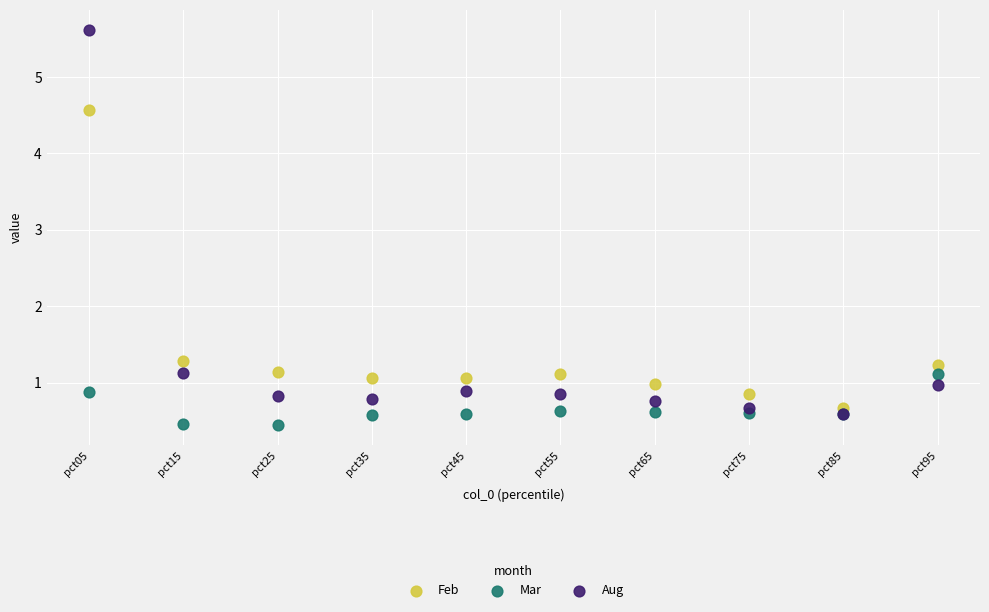

Which series contains the lowest Y value?

Mar